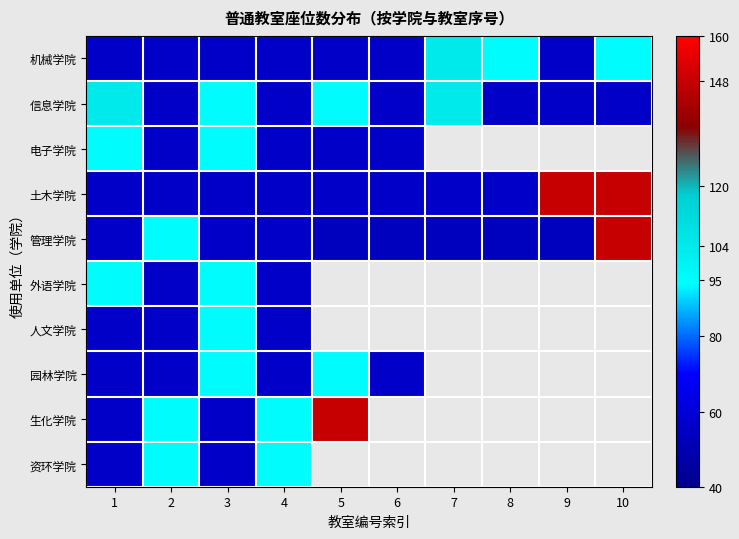

Is the value of 土木学院 at 7 greater than the value of 信息学院 at 9?

No